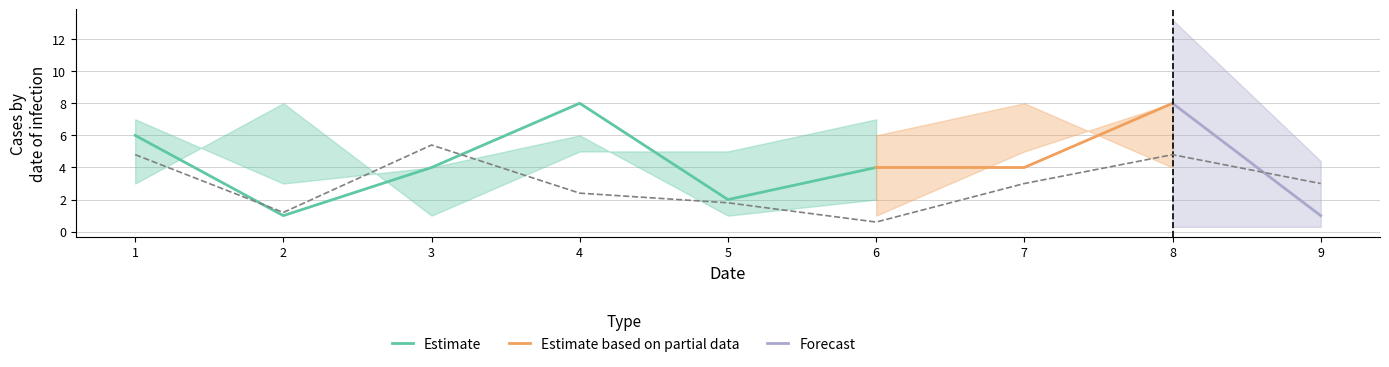

The value of Estimate at 2 is 1. True or false?

True